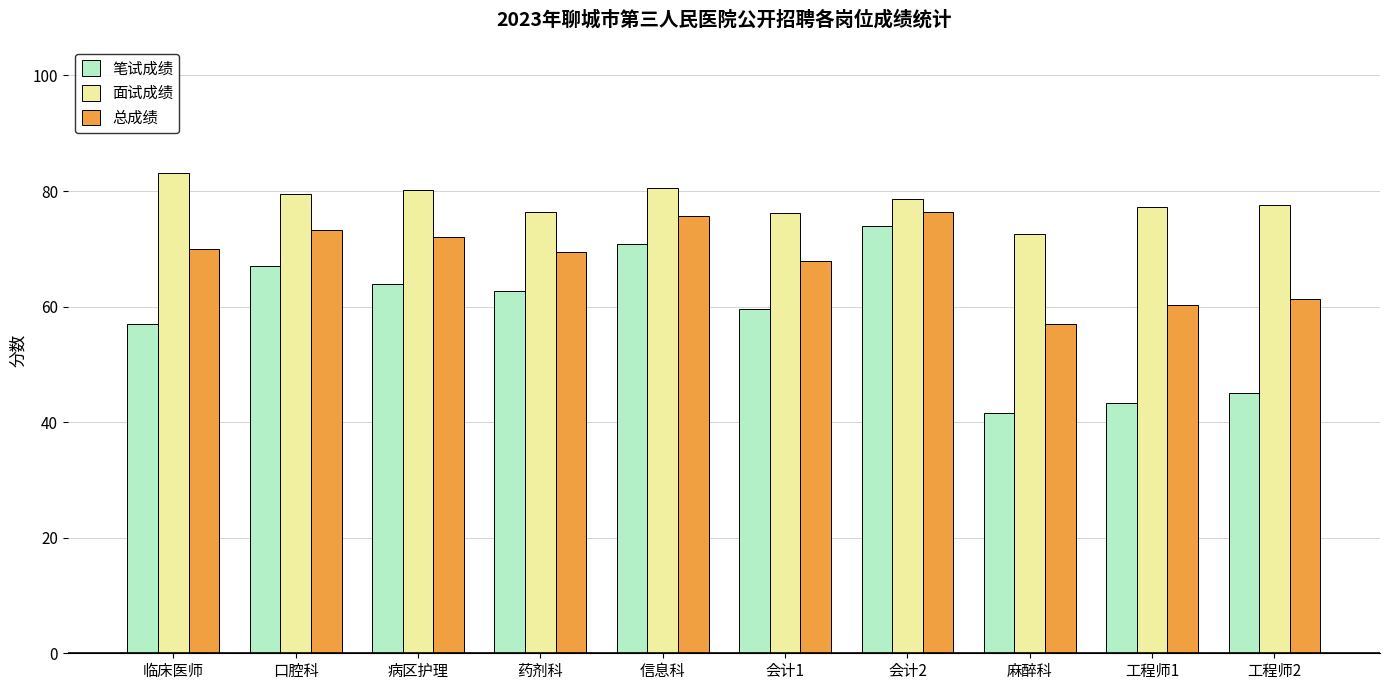

At which label does 总成绩 first exceed 69?

临床医师